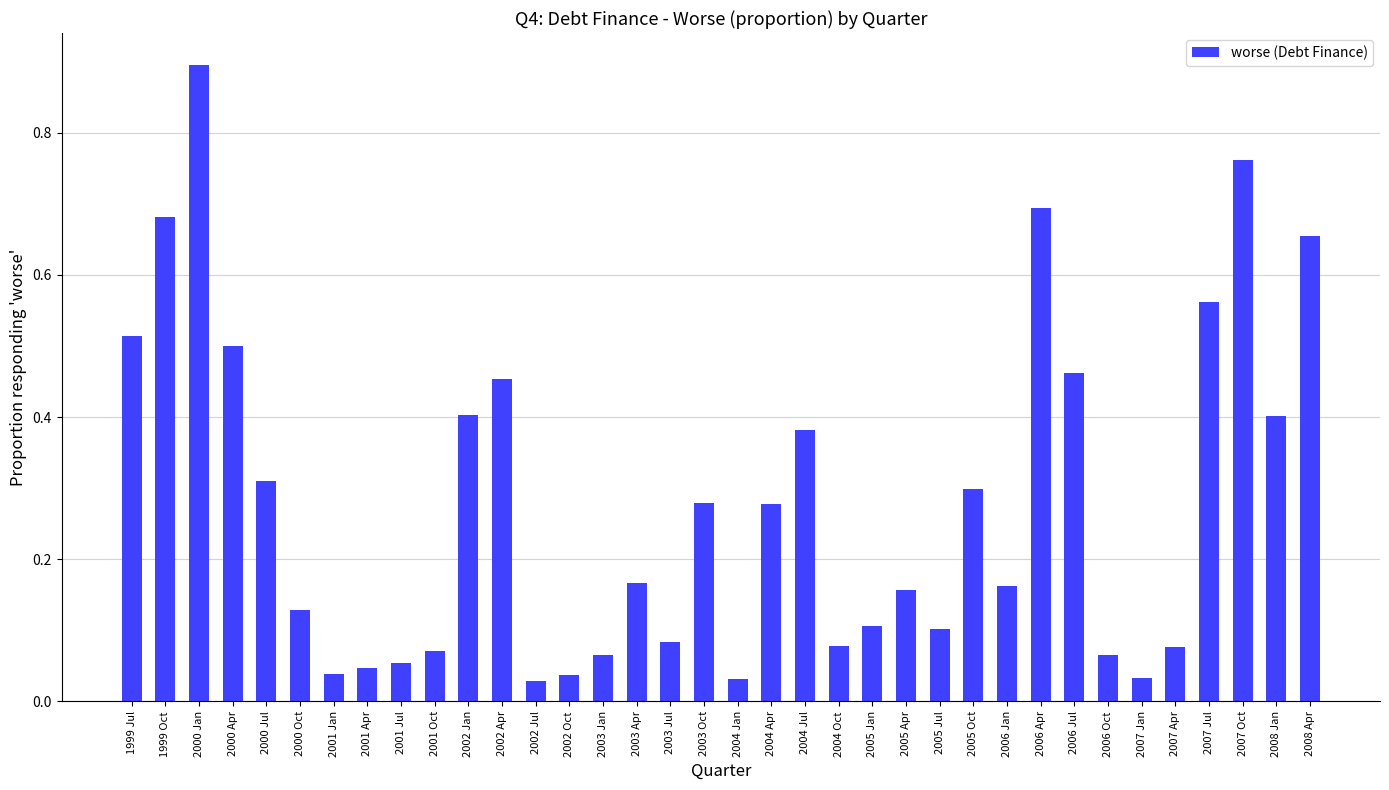

Which category has the highest value across all series?

2000 Jan